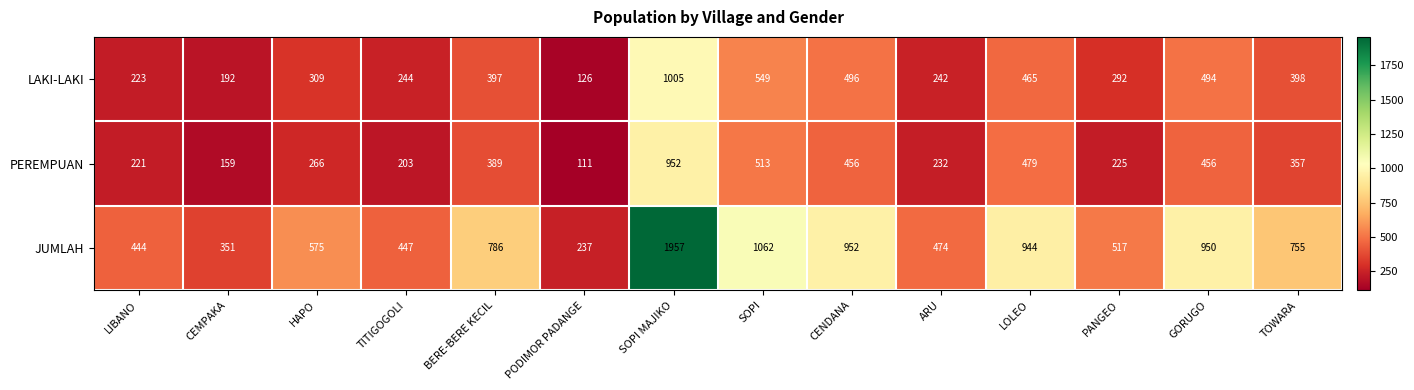

List the series in order of their peak value, lowest first.

PEREMPUAN, LAKI-LAKI, JUMLAH